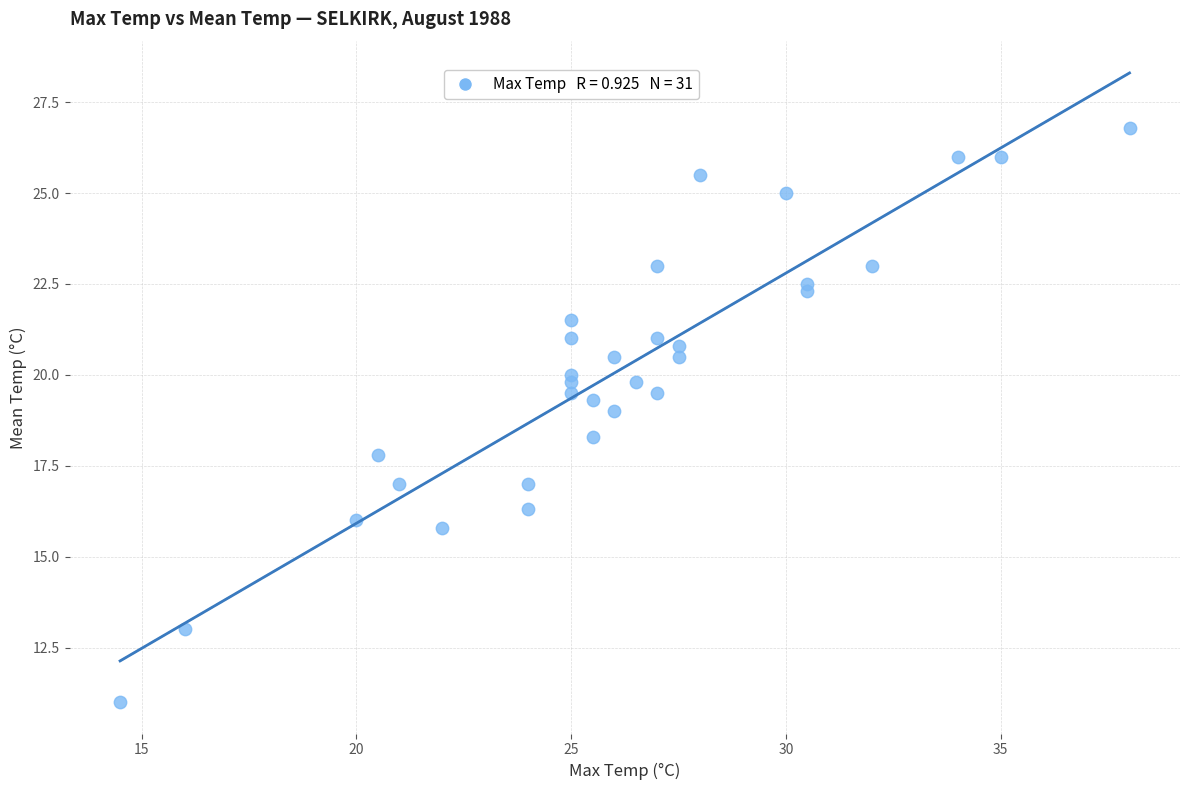

What is the range of X values (max minus min)?

23.5